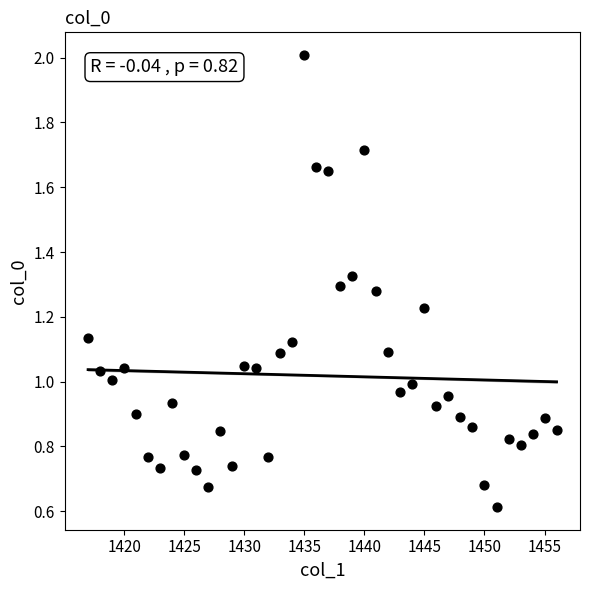

What is the range of X values (max minus min)?

39.0